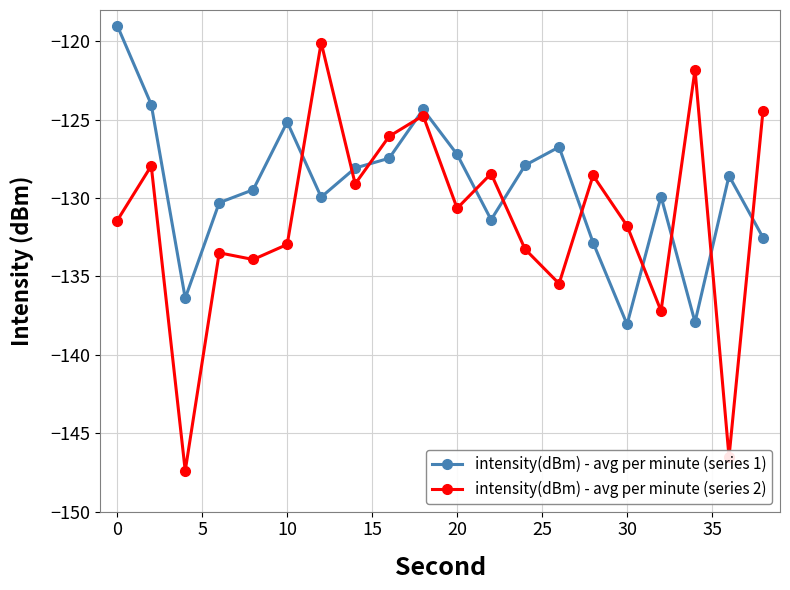

Which series ends up on top after the final intersection of intensity(dBm) - avg per minute (series 1) and intensity(dBm) - avg per minute (series 2)?

intensity(dBm) - avg per minute (series 2)